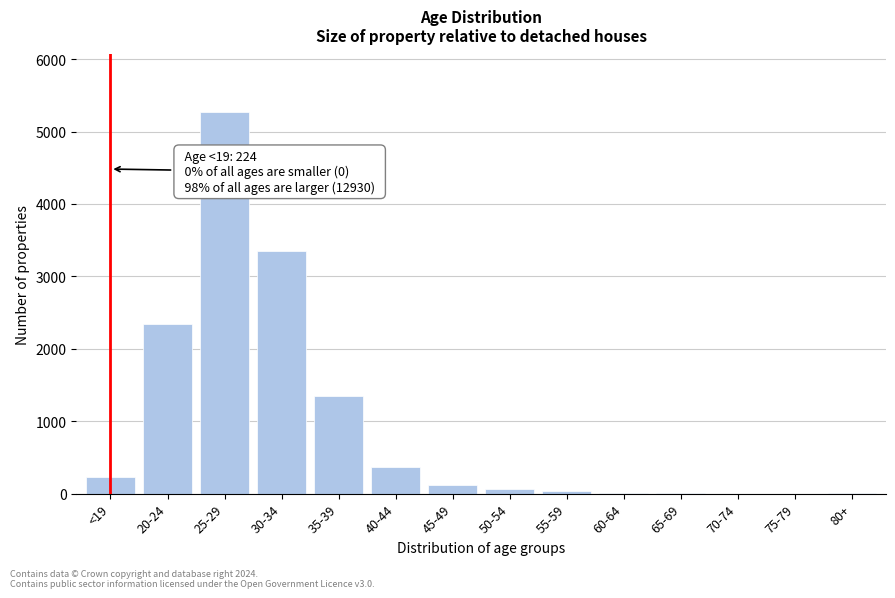

Is it true that the value at 20-24 is 2343?

True